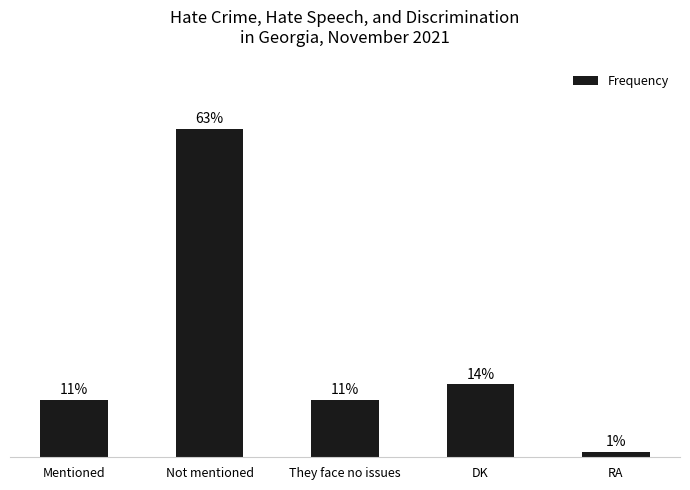

What is the label of the 1st bar from the left?

Mentioned